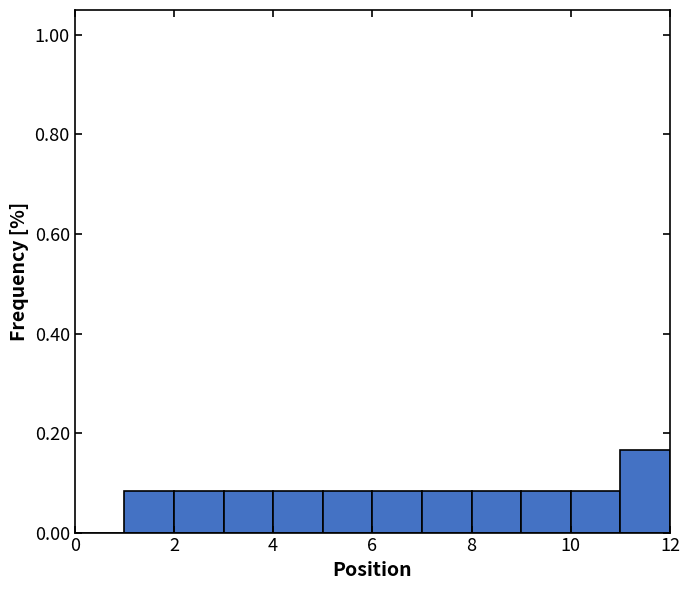

Reading left to right, list every bar in this chart as the range it spans on the x-axis followed by its height. The values are not printed on the chart, so give them approximately, as read against the axis.

0 to 1: 0
1 to 2: 0.08
2 to 3: 0.08
3 to 4: 0.08
4 to 5: 0.08
5 to 6: 0.08
6 to 7: 0.08
7 to 8: 0.08
8 to 9: 0.08
9 to 10: 0.08
10 to 11: 0.08
11 to 12: 0.16